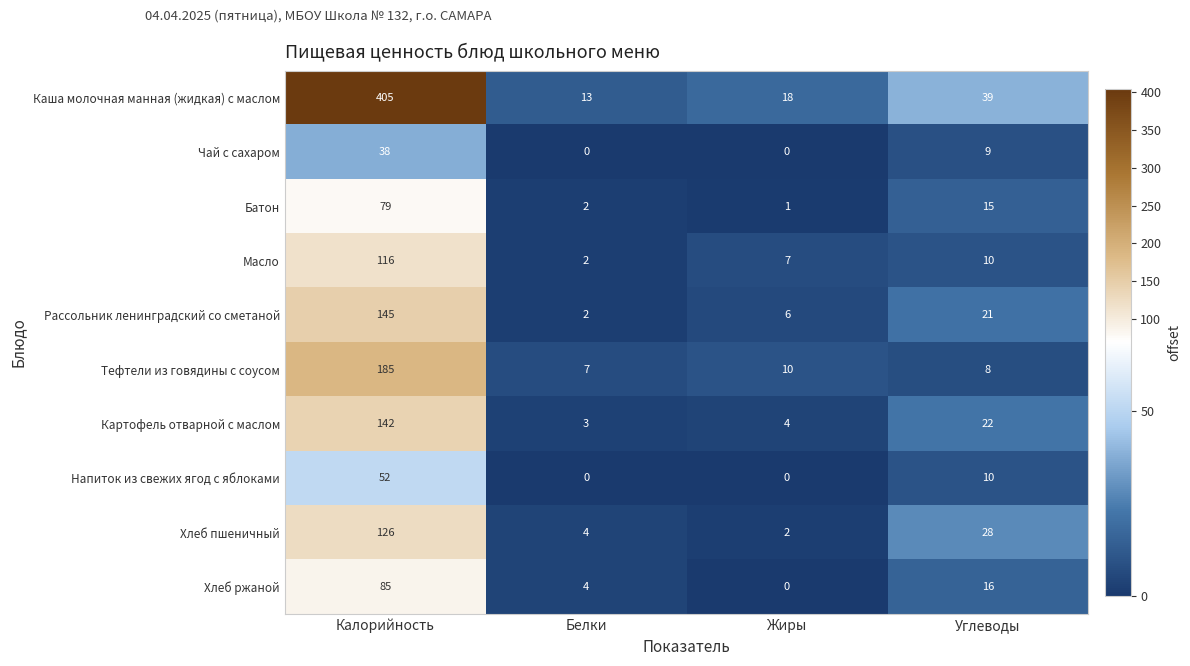

True or false: Чай с сахаром has a value of 0 at Жиры.

True